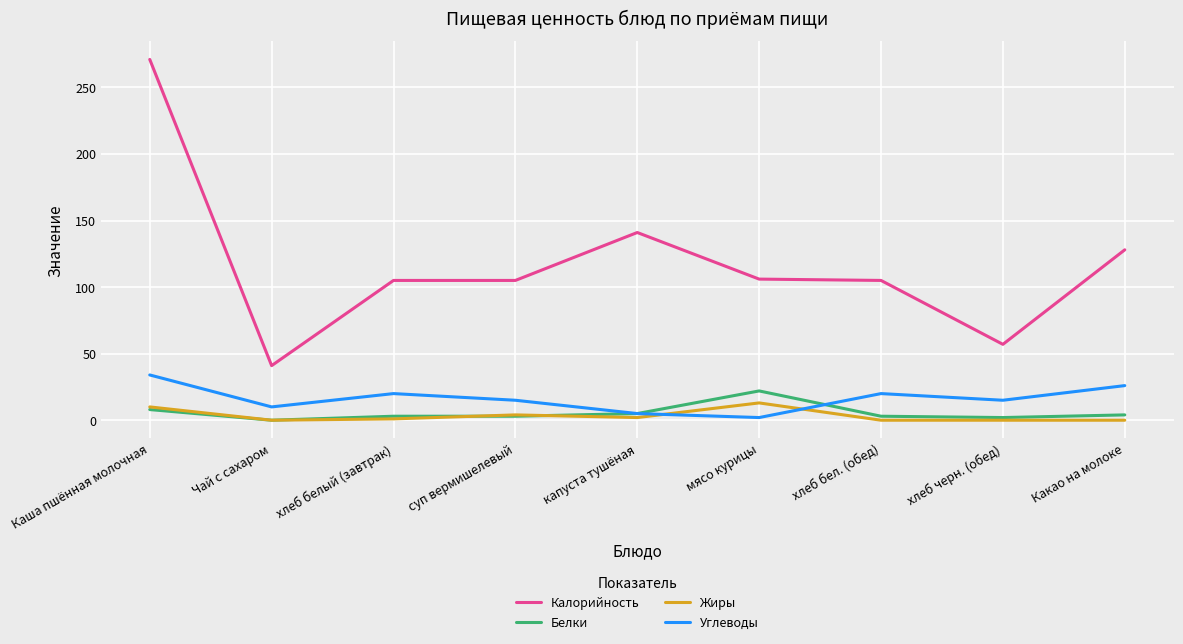

Does the chart display data point markers on the line(s)?

No